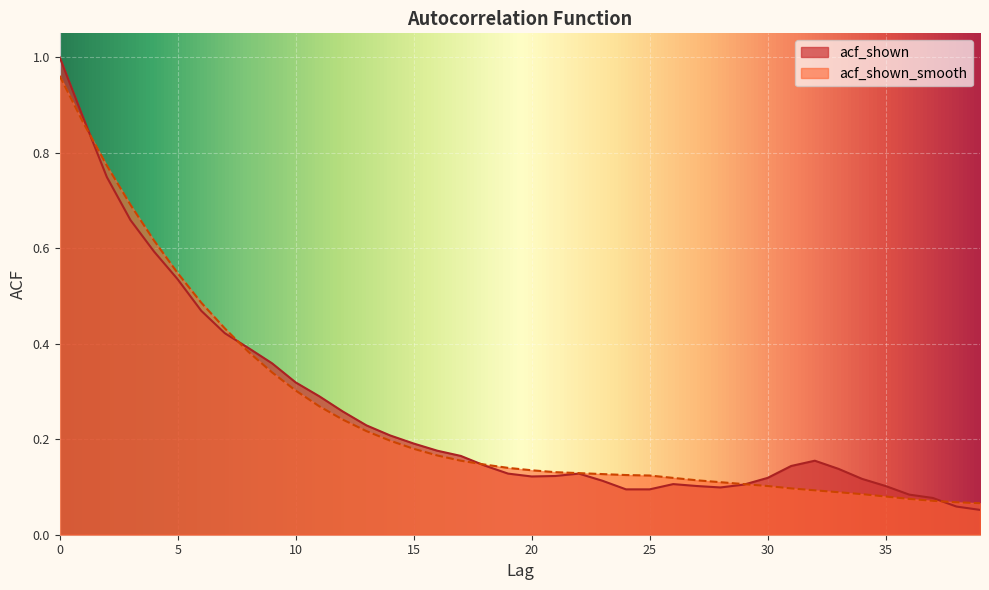

Which has a higher value, 16 or 18?

16